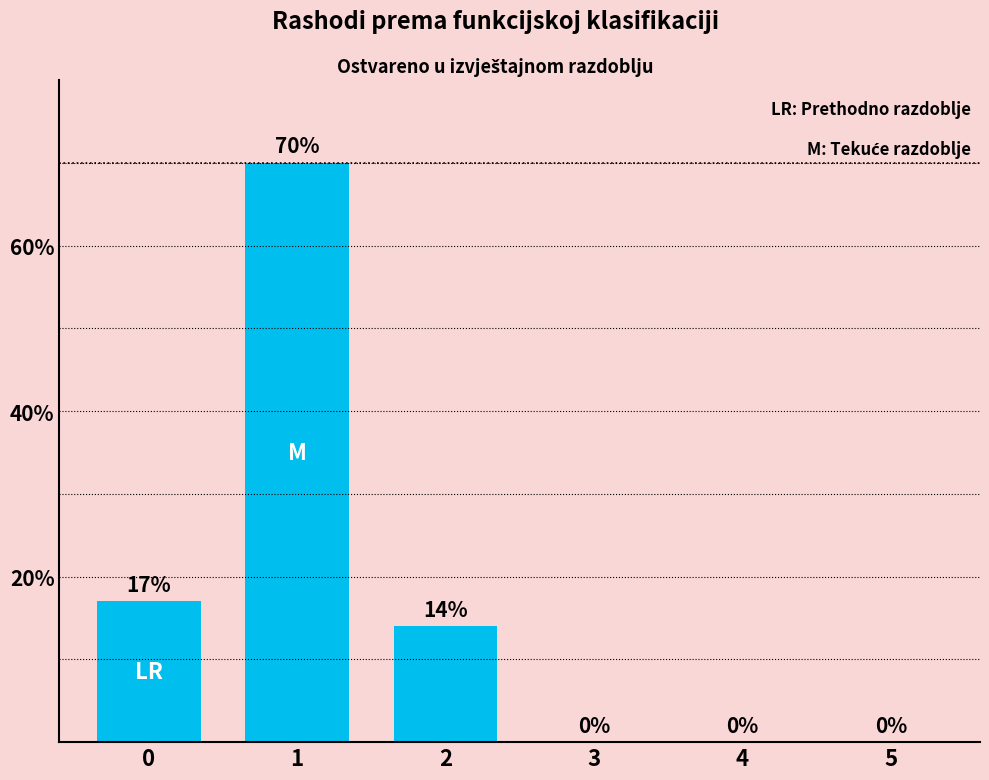

The value at 0 is 23. True or false?

False